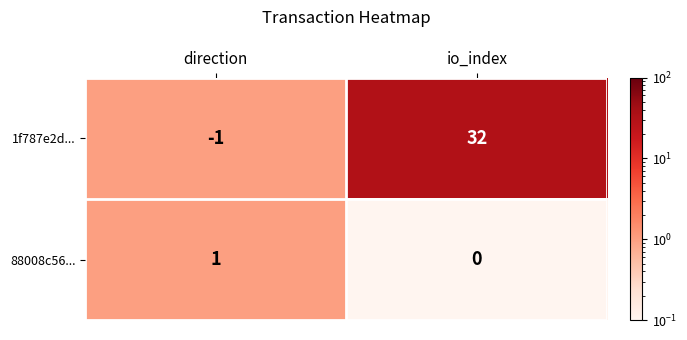

Which series changed the most between direction and io_index?

1f787e2d...